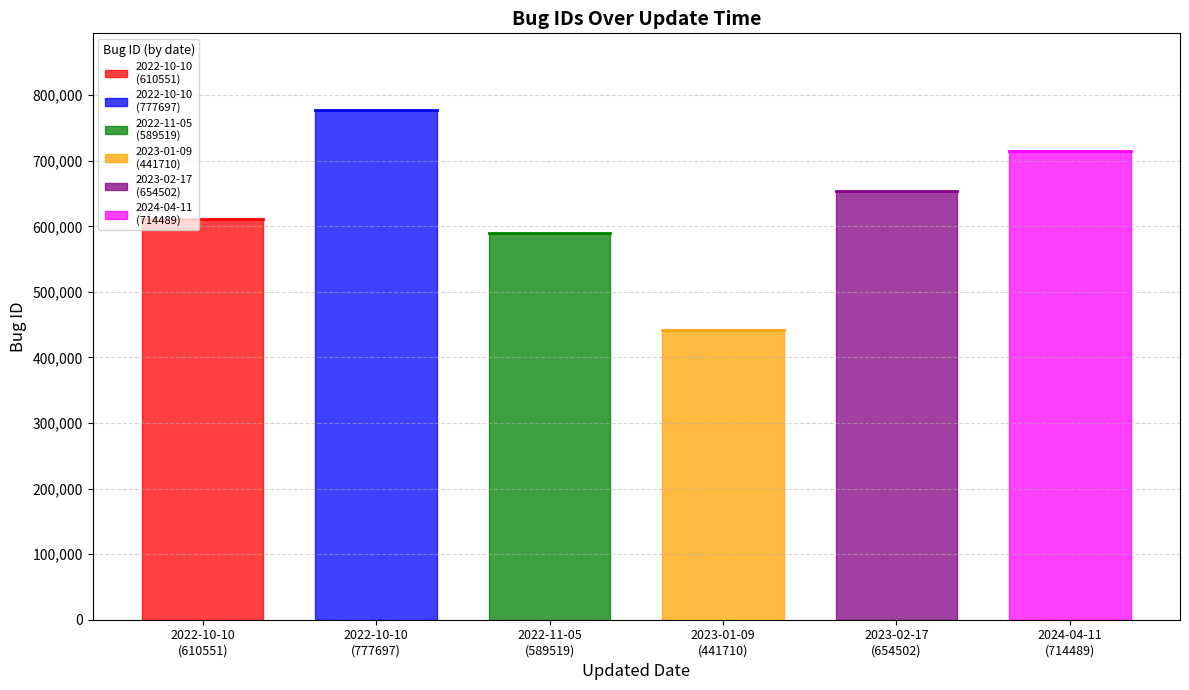

What is the label of the 1st point from the left?

2022-10-10